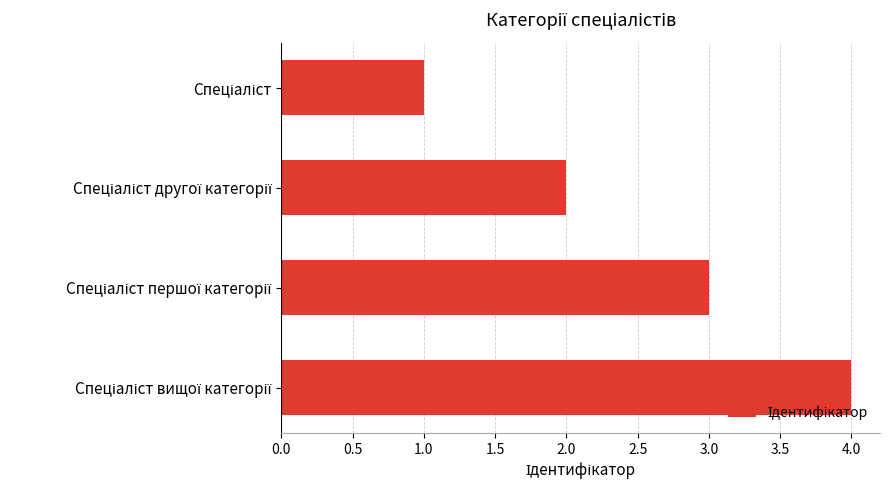

How many values are below 3?

2